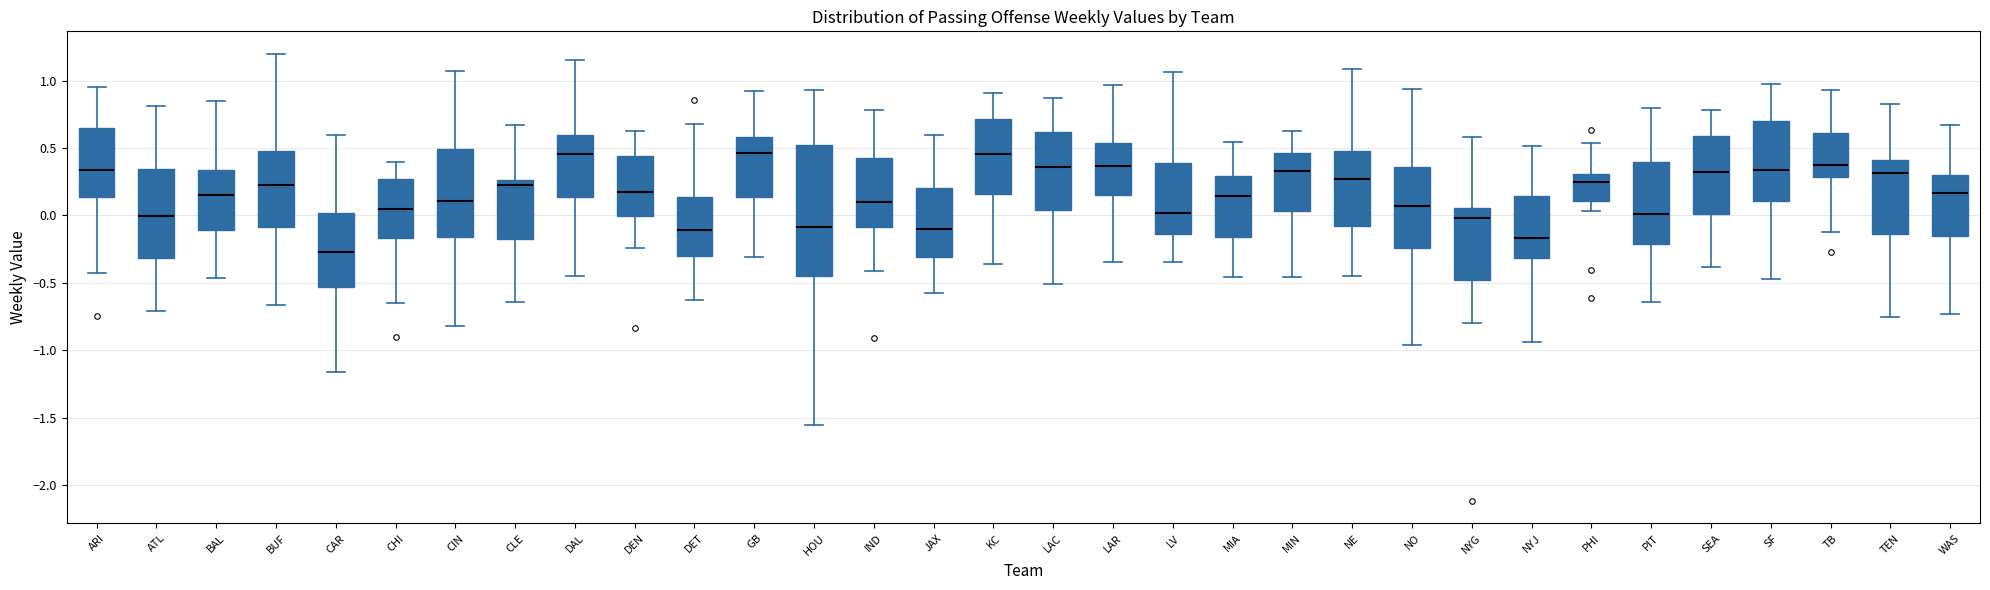

Reading left to right, read every box against the y-axis: the position of its median line, the range the box covers, and the ends of its whiskers. The values are not printed on the chart, so give them approximately, as read against the axis.

ARI: median 0.35, box 0.15 to 0.65, whiskers -0.45 to 0.95
ATL: median 0.00, box -0.30 to 0.35, whiskers -0.70 to 0.80
BAL: median 0.15, box -0.10 to 0.35, whiskers -0.45 to 0.85
BUF: median 0.20, box -0.10 to 0.50, whiskers -0.65 to 1.20
CAR: median -0.25, box -0.55 to 0.00, whiskers -1.15 to 0.60
CHI: median 0.05, box -0.15 to 0.25, whiskers -0.65 to 0.40
CIN: median 0.10, box -0.15 to 0.50, whiskers -0.80 to 1.05
CLE: median 0.25 (just below the box's upper edge), box -0.20 to 0.25, whiskers -0.65 to 0.65
DAL: median 0.45, box 0.15 to 0.60, whiskers -0.45 to 1.15
DEN: median 0.20, box 0.00 to 0.45, whiskers -0.25 to 0.65
DET: median -0.10, box -0.30 to 0.15, whiskers -0.65 to 0.70
GB: median 0.45, box 0.15 to 0.60, whiskers -0.30 to 0.90
HOU: median -0.10, box -0.45 to 0.50, whiskers -1.55 to 0.95
IND: median 0.10, box -0.10 to 0.45, whiskers -0.40 to 0.80
JAX: median -0.10, box -0.30 to 0.20, whiskers -0.60 to 0.60
KC: median 0.45, box 0.15 to 0.70, whiskers -0.35 to 0.90
LAC: median 0.35, box 0.05 to 0.60, whiskers -0.50 to 0.85
LAR: median 0.35, box 0.15 to 0.55, whiskers -0.35 to 0.95
LV: median 0.00, box -0.15 to 0.40, whiskers -0.35 to 1.05
MIA: median 0.15, box -0.15 to 0.30, whiskers -0.45 to 0.55
MIN: median 0.35, box 0.05 to 0.45, whiskers -0.45 to 0.60
NE: median 0.25, box -0.10 to 0.50, whiskers -0.45 to 1.10
NO: median 0.05, box -0.25 to 0.35, whiskers -0.95 to 0.95
NYG: median 0.00, box -0.50 to 0.05, whiskers -0.80 to 0.60
NYJ: median -0.15, box -0.30 to 0.15, whiskers -0.95 to 0.50
PHI: median 0.25, box 0.10 to 0.30, whiskers 0.05 to 0.55
PIT: median 0.00, box -0.20 to 0.40, whiskers -0.65 to 0.80
SEA: median 0.30, box 0.00 to 0.60, whiskers -0.40 to 0.80
SF: median 0.35, box 0.10 to 0.70, whiskers -0.45 to 0.95
TB: median 0.35, box 0.30 to 0.60, whiskers -0.15 to 0.95
TEN: median 0.30, box -0.15 to 0.40, whiskers -0.75 to 0.85
WAS: median 0.15, box -0.15 to 0.30, whiskers -0.75 to 0.65